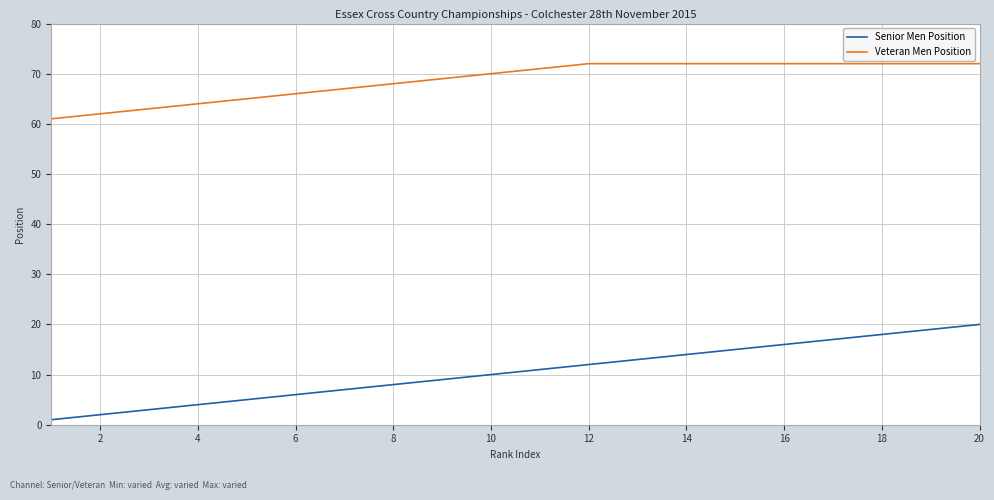

What is the minimum value for Veteran Men Position?

61